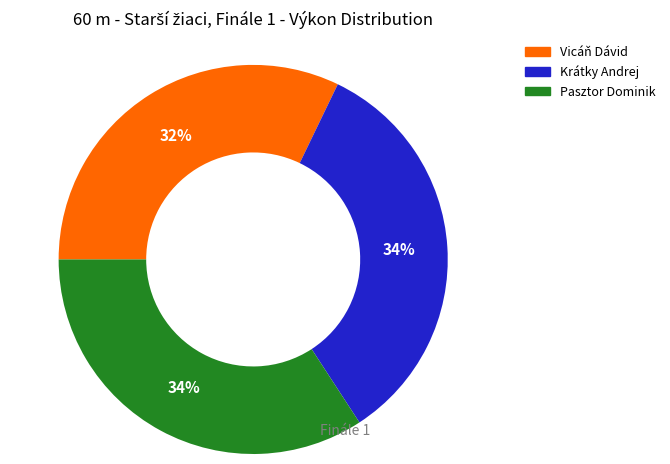

To the nearest percent, what is the difference between the largest and smallest slice percentages?

2%